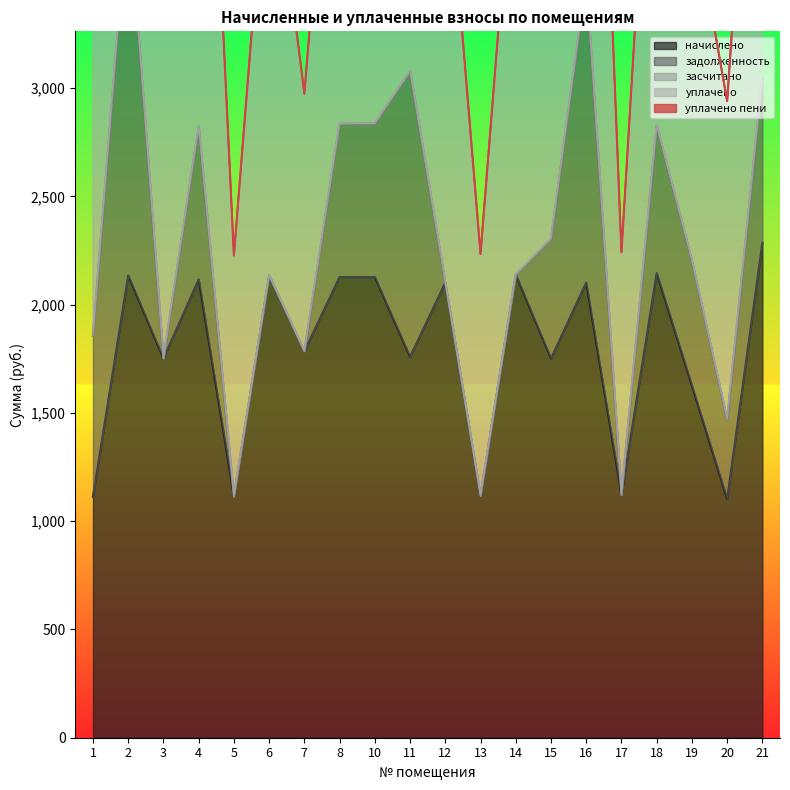

Which series has the largest total across all categories?

уплачено